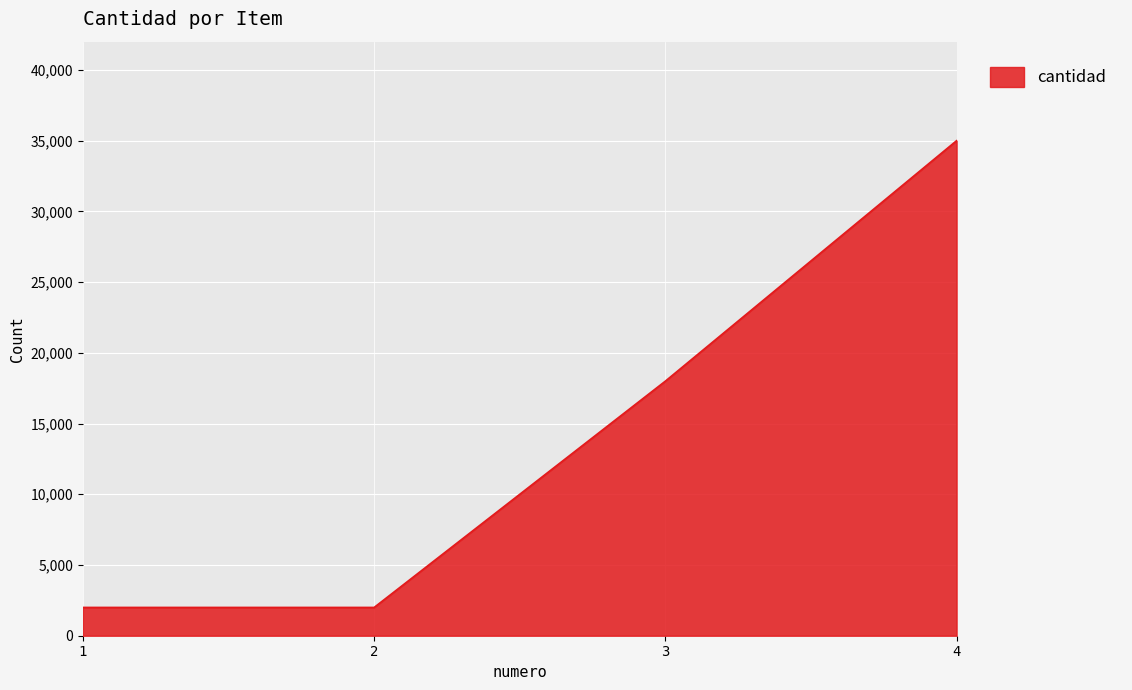

The chart shows a value of 2000 at 1. True or false?

True